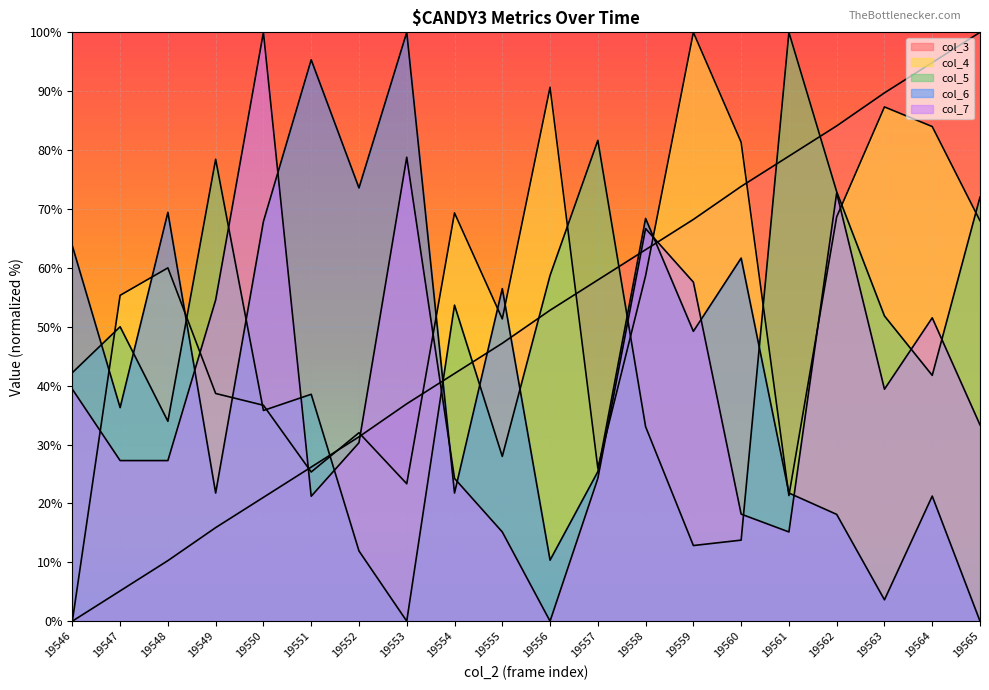

What are all the series names shown in the legend?

col_3, col_4, col_5, col_6, col_7